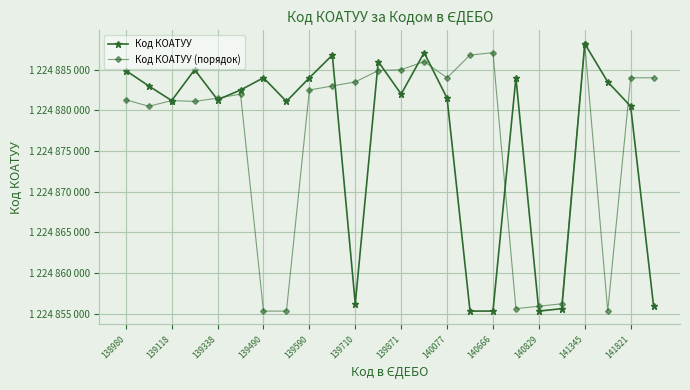

What are all the series names shown in the legend?

Код КОАТУУ, Код КОАТУУ (порядок)